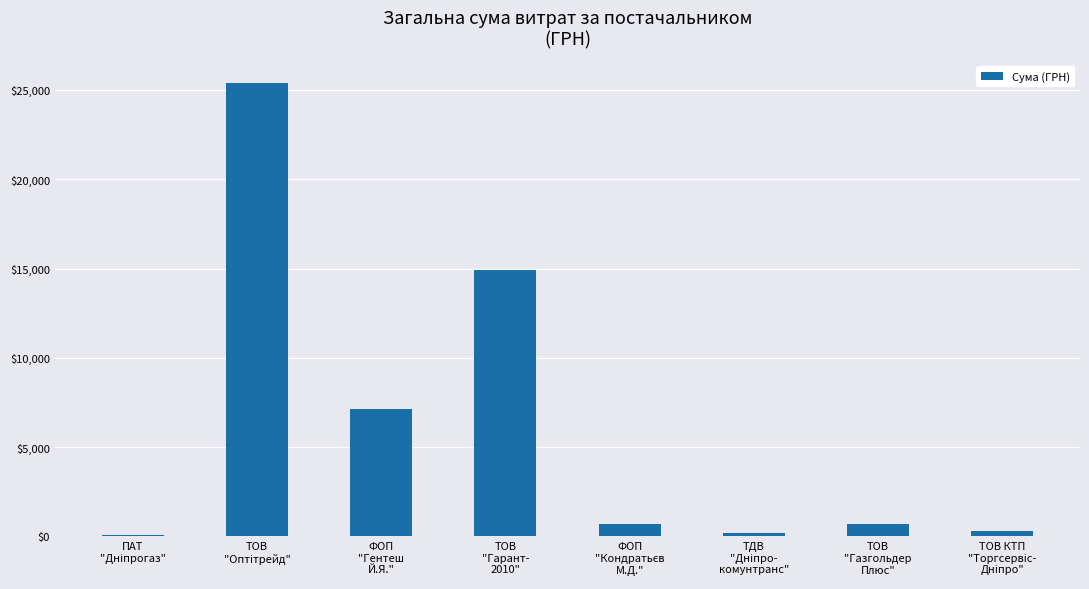

What is the sum of all values?

49394.0